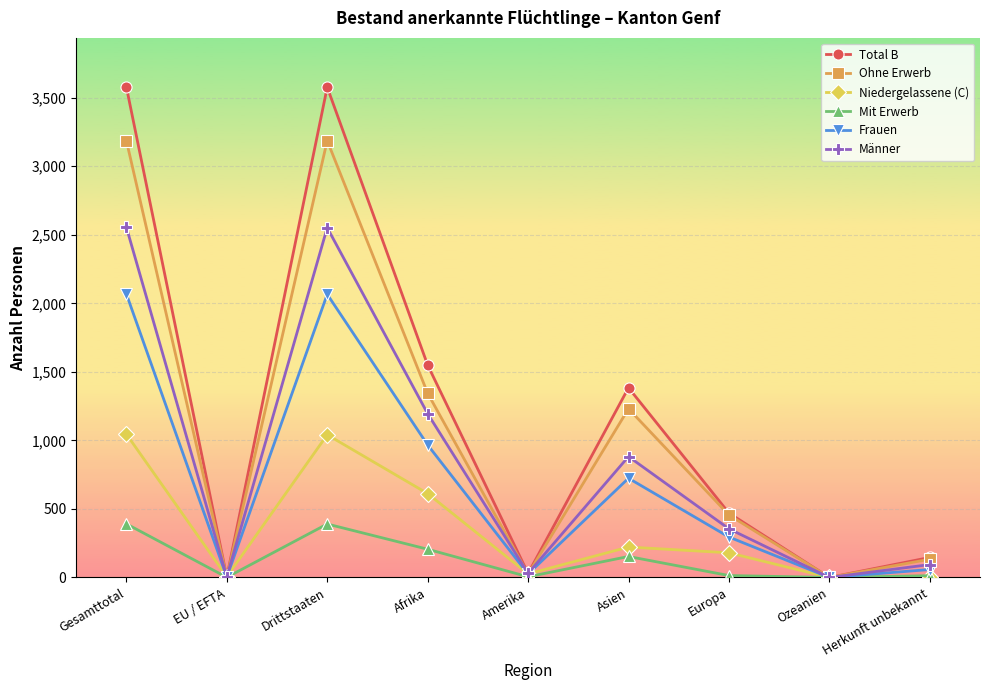

Between Drittstaaten and Europa, which series saw the biggest shift?

Total B